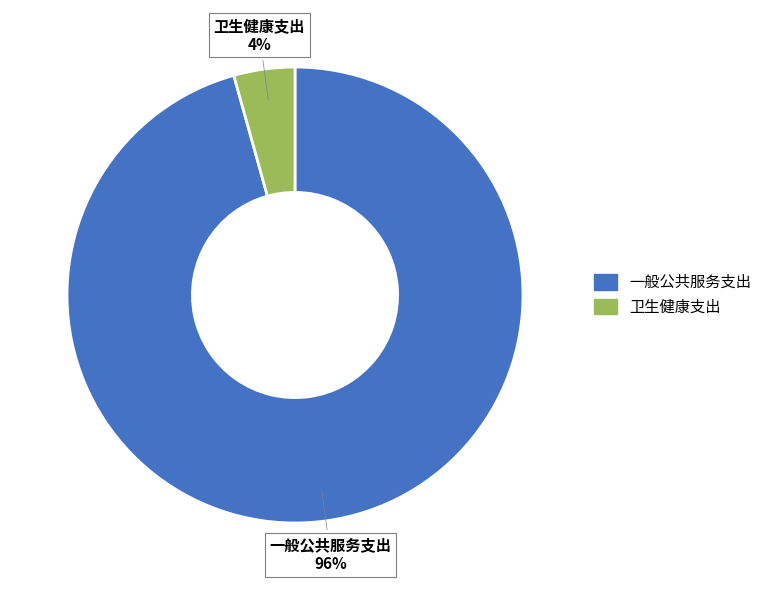

The 卫生健康支出 slice represents 12% of the pie. True or false?

False